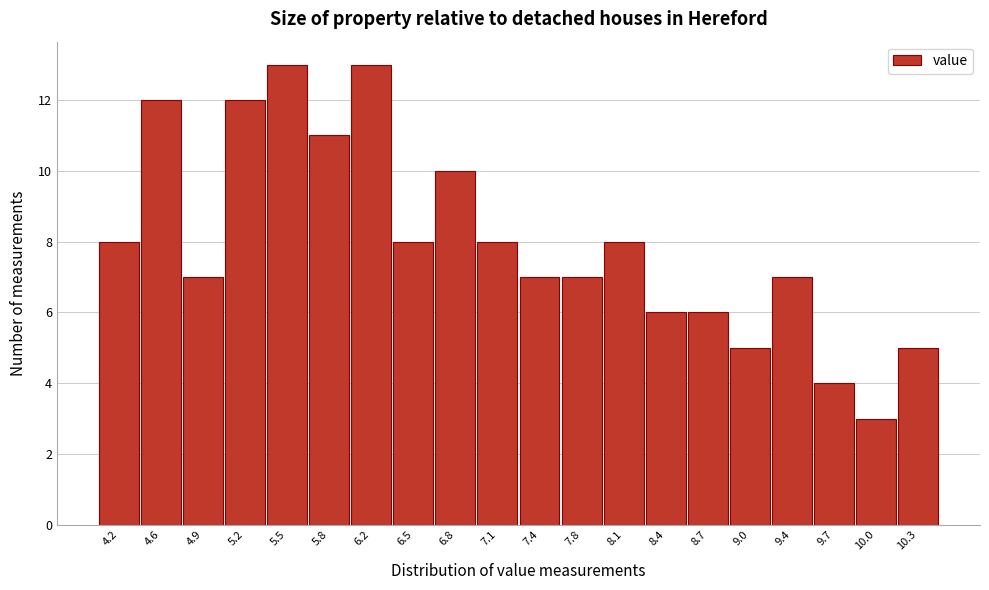

Reading left to right, transcribe this chart: for each bar, give the range it covers on the x-axis and its height. Neither the bar edges nor the heights are printed on the chart, so give them approximately, as read against the axes.

4.07 to 4.39: 8
4.39 to 4.71: 12
4.71 to 5.03: 7
5.03 to 5.35: 12
5.35 to 5.67: 13
5.67 to 5.99: 11
5.99 to 6.31: 13
6.31 to 6.63: 8
6.63 to 6.95: 10
6.95 to 7.27: 8
7.27 to 7.59: 7
7.59 to 7.91: 7
7.91 to 8.23: 8
8.23 to 8.55: 6
8.55 to 8.87: 6
8.87 to 9.19: 5
9.19 to 9.51: 7
9.51 to 9.83: 4
9.83 to 10.15: 3
10.15 to 10.47: 5